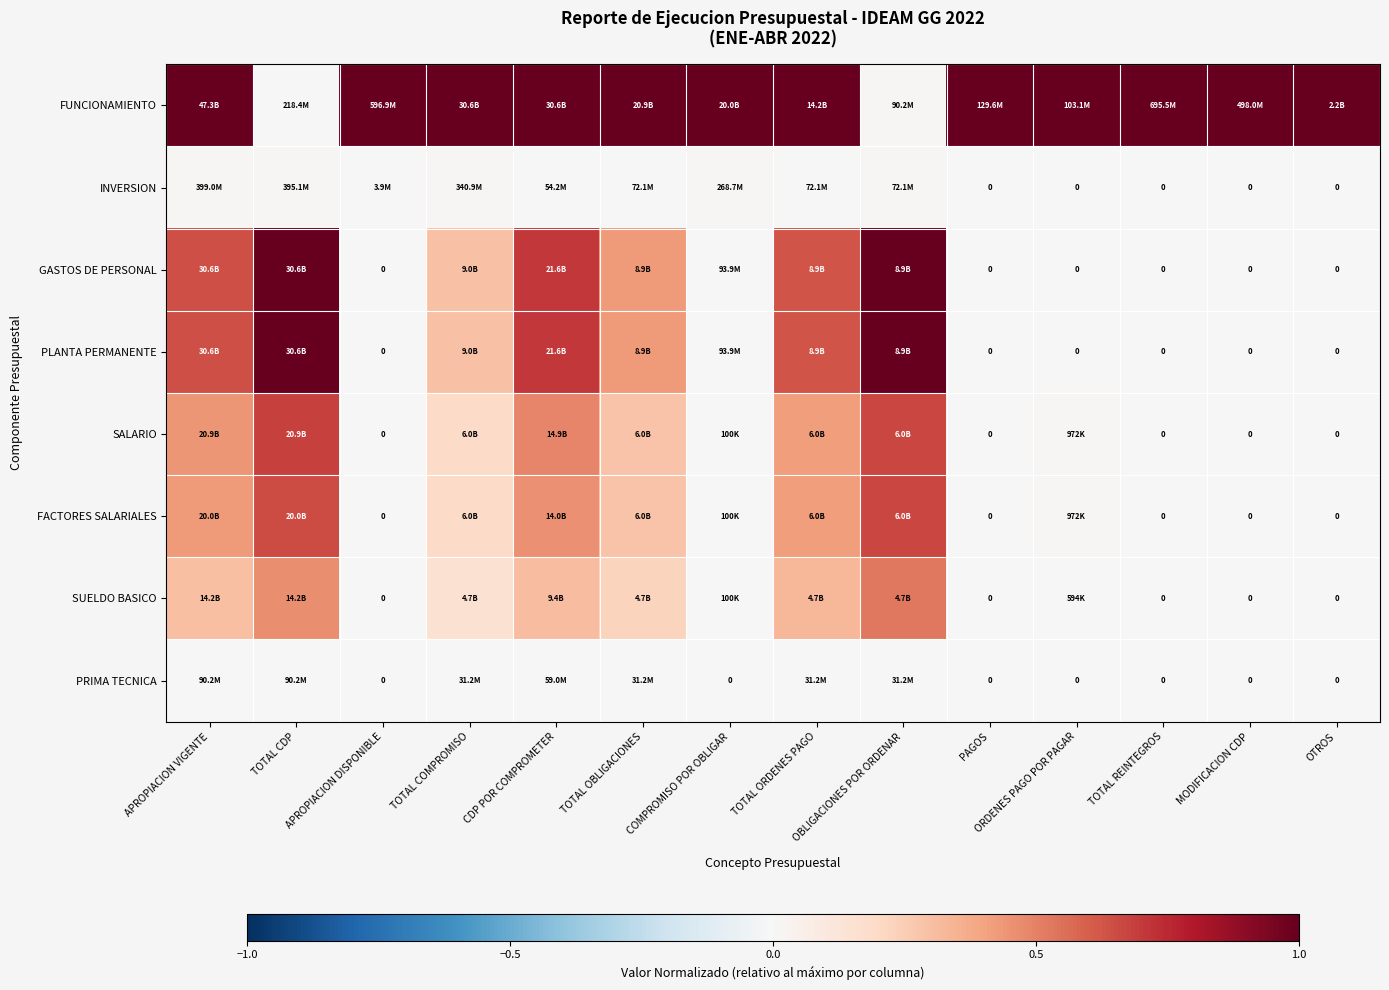

At which label is SUELDO BASICO closest to 0?

APROPIACION DISPONIBLE